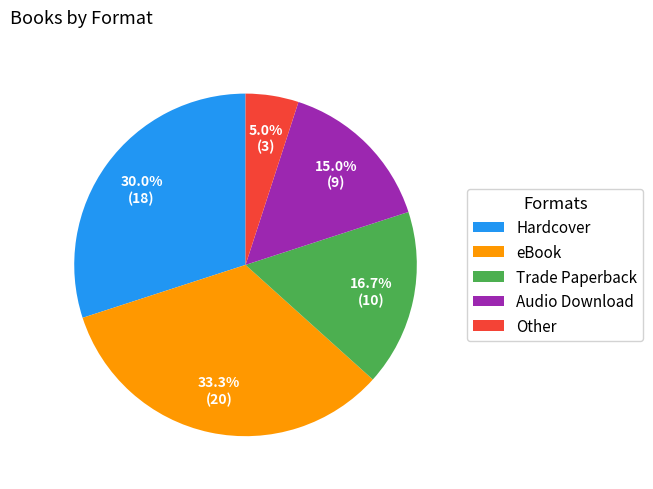

Rank the categories by value from highest to lowest.

eBook, Hardcover, Trade Paperback, Audio Download, Other